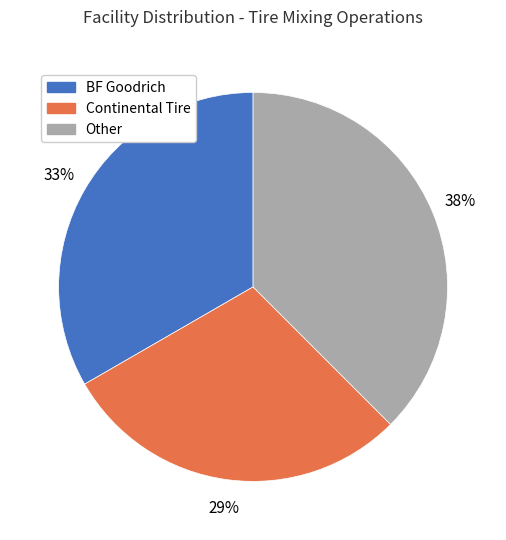

Count the number of slices in the pie.

3